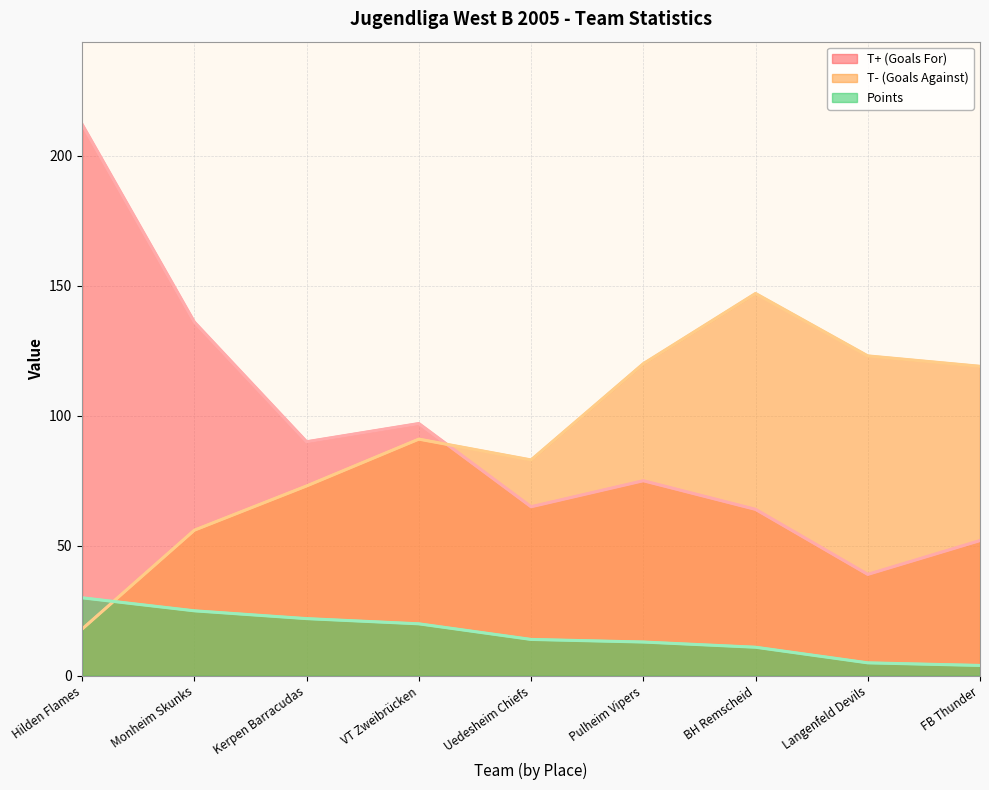

What is the difference between the maximum and second lowest values in the T+ (Goals For) series?

160